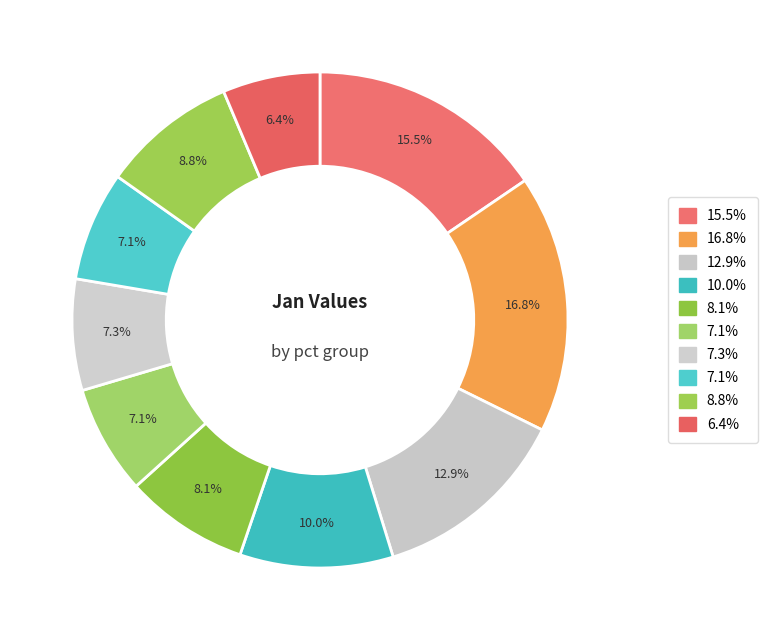

Count the number of slices in the pie.

10